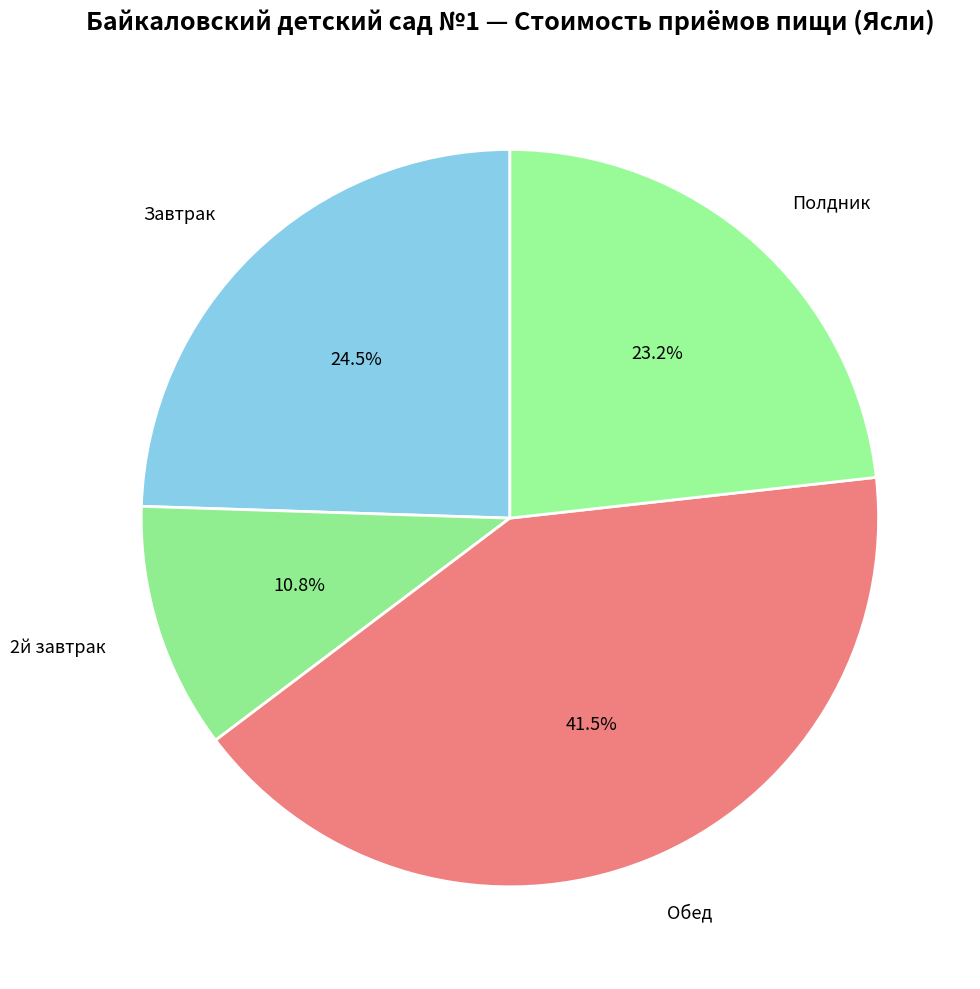

To the nearest percent, what is the difference between the Полдник and Обед slice percentages?

18%